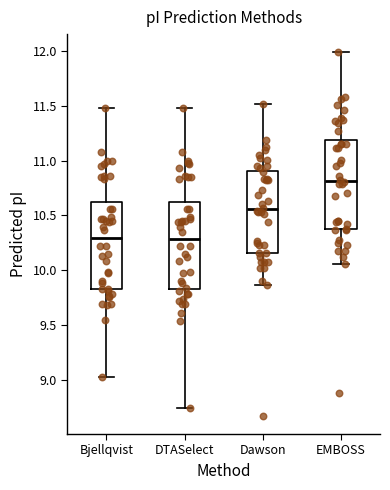

Reading left to right, transcribe this box plot: for each box, give where its median line is, the range the box spans, and where its two whiskers end, as read against the y-axis. The values are not printed on the chart, so give them approximately, as read against the axis.

Bjellqvist: median 10.30, box 9.80 to 10.60, whiskers 9.00 to 11.50
DTASelect: median 10.30, box 9.85 to 10.60, whiskers 8.75 to 11.50
Dawson: median 10.55, box 10.15 to 10.90, whiskers 9.85 to 11.50
EMBOSS: median 10.80, box 10.40 to 11.20, whiskers 10.05 to 12.00